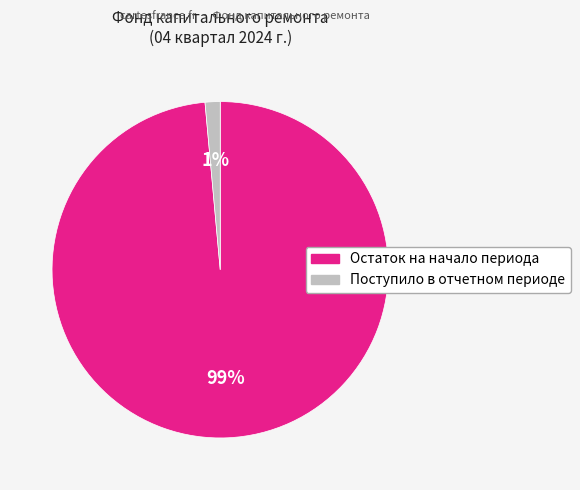

Combined, do Остаток на начало периода and Поступило в отчетном периоде account for over 50%?

Yes